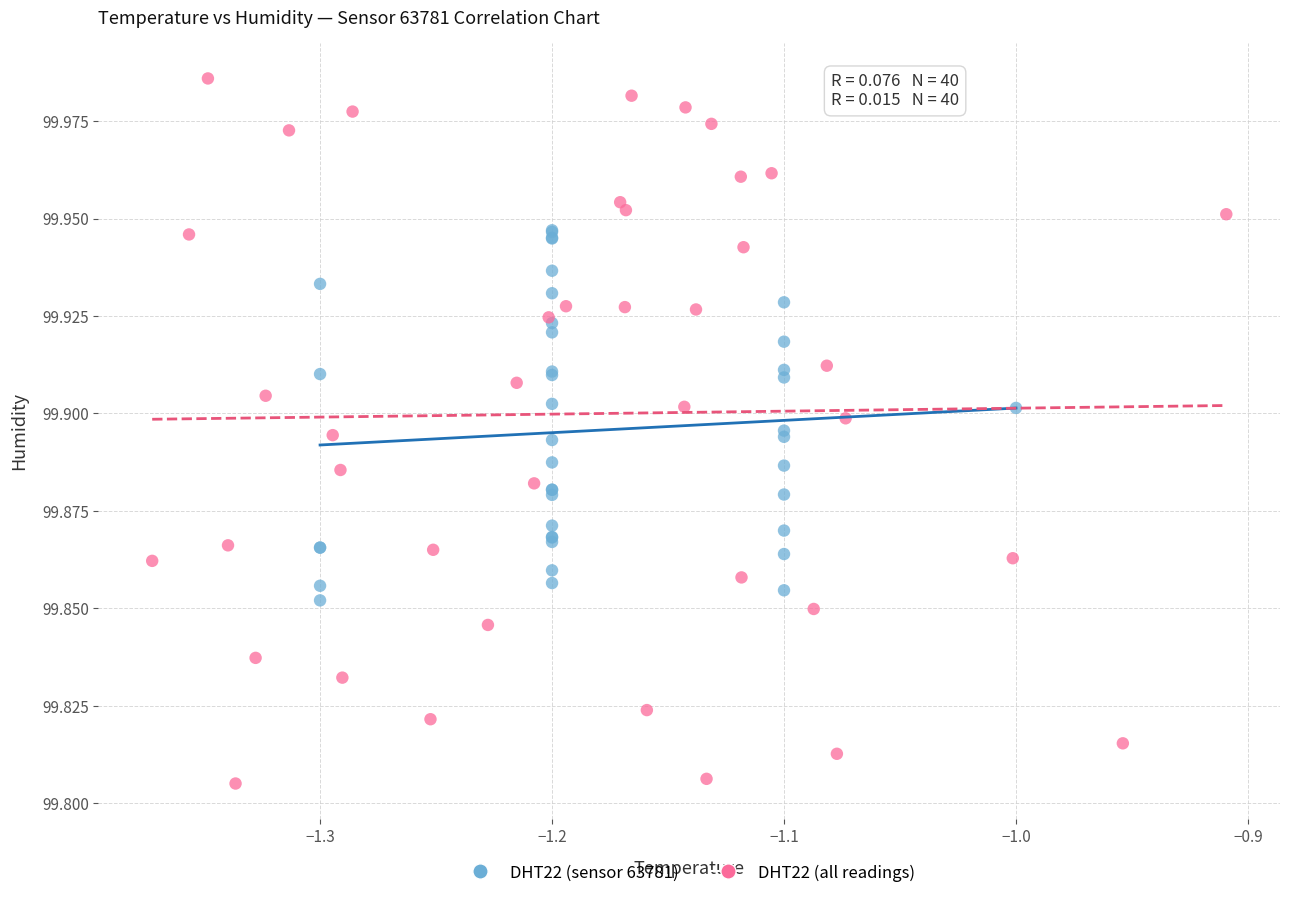

Which series contains the highest Y value?

DHT22 (all readings)